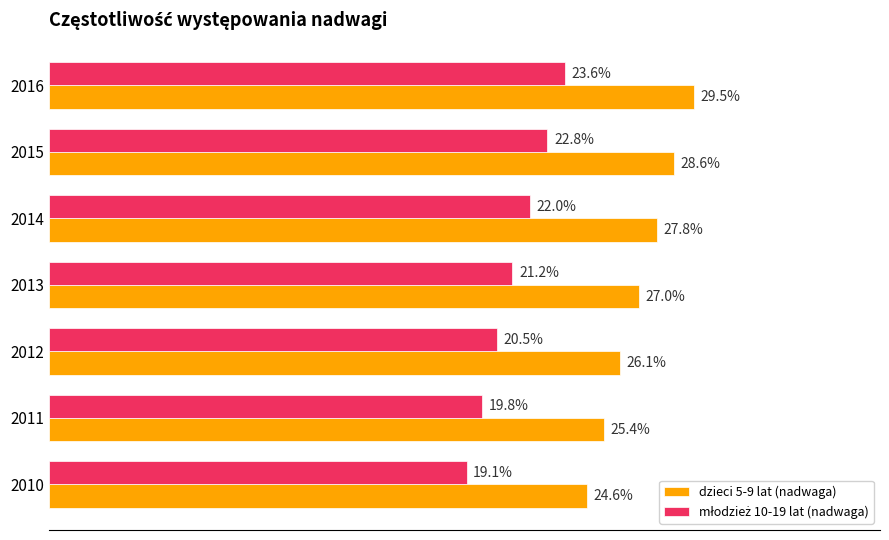

Between 2013 and 2016, which series saw the biggest shift?

dzieci 5-9 lat (nadwaga)